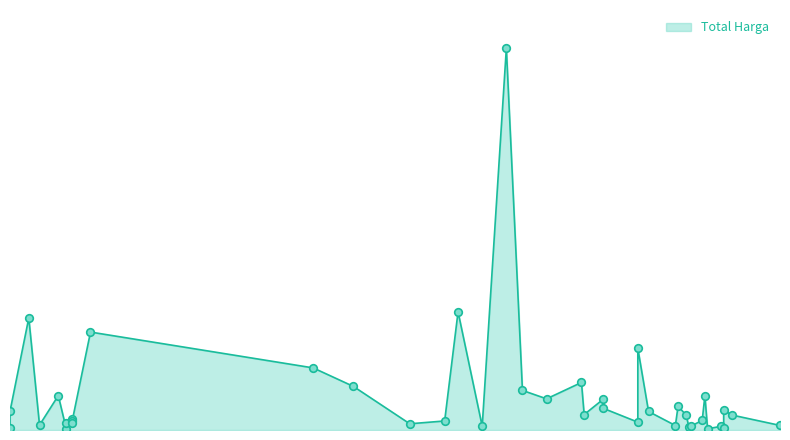

Approximately how many times larger is the value at 2022-03-24 compared to 2022-08-24?

1.8